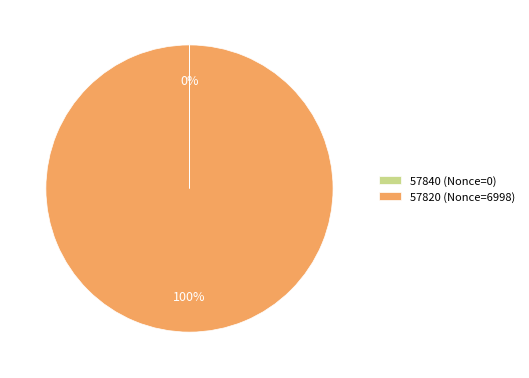

To the nearest percent, what is the average slice percentage?

50%